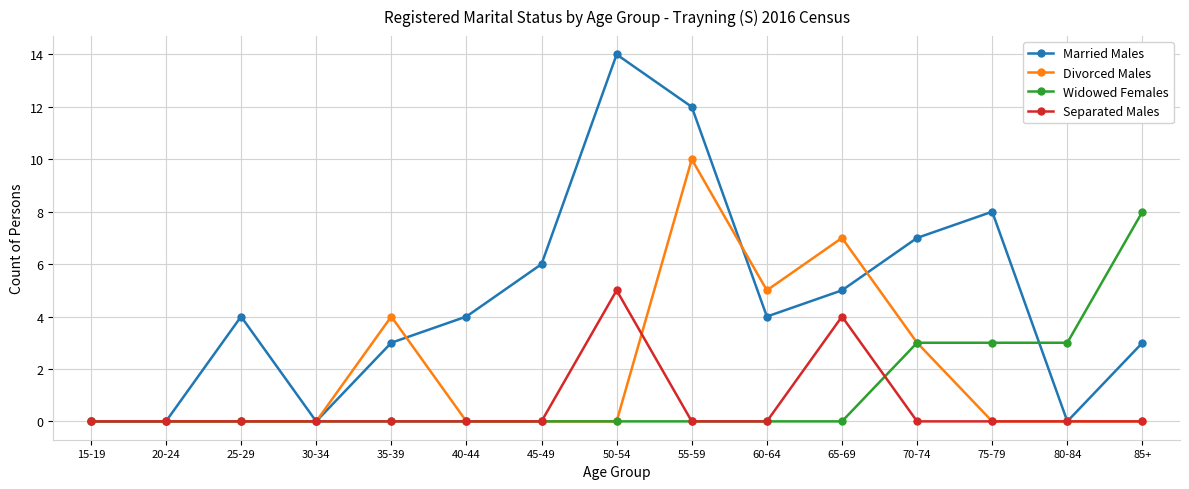

Reading left to right, extract all data points from this chart.

Married Males: 15-19=0	20-24=0	25-29=4	30-34=0	35-39=3	40-44=4	45-49=6	50-54=14	55-59=12	60-64=4	65-69=5	70-74=7	75-79=8	80-84=0	85+=3
Divorced Males: 15-19=0	20-24=0	25-29=0	30-34=0	35-39=4	40-44=0	45-49=0	50-54=0	55-59=10	60-64=5	65-69=7	70-74=3	75-79=0	80-84=0	85+=0
Widowed Females: 15-19=0	20-24=0	25-29=0	30-34=0	35-39=0	40-44=0	45-49=0	50-54=0	55-59=0	60-64=0	65-69=0	70-74=3	75-79=3	80-84=3	85+=8
Separated Males: 15-19=0	20-24=0	25-29=0	30-34=0	35-39=0	40-44=0	45-49=0	50-54=5	55-59=0	60-64=0	65-69=4	70-74=0	75-79=0	80-84=0	85+=0